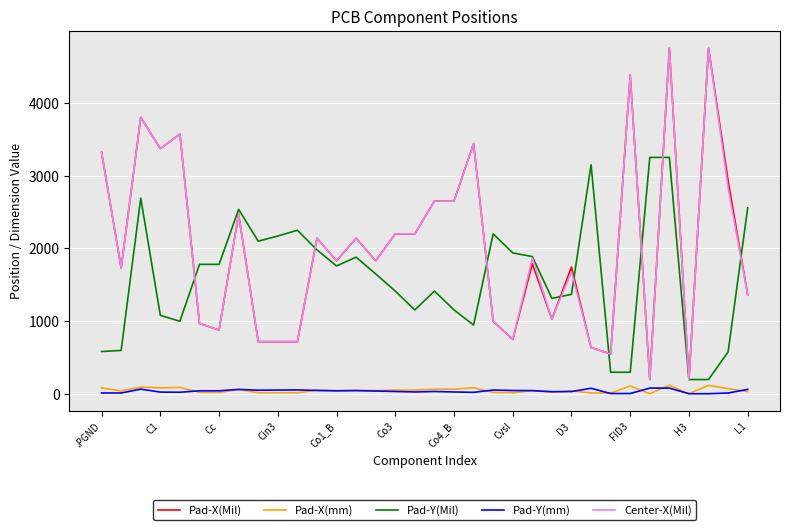

What is the greatest value displayed?

4750.0